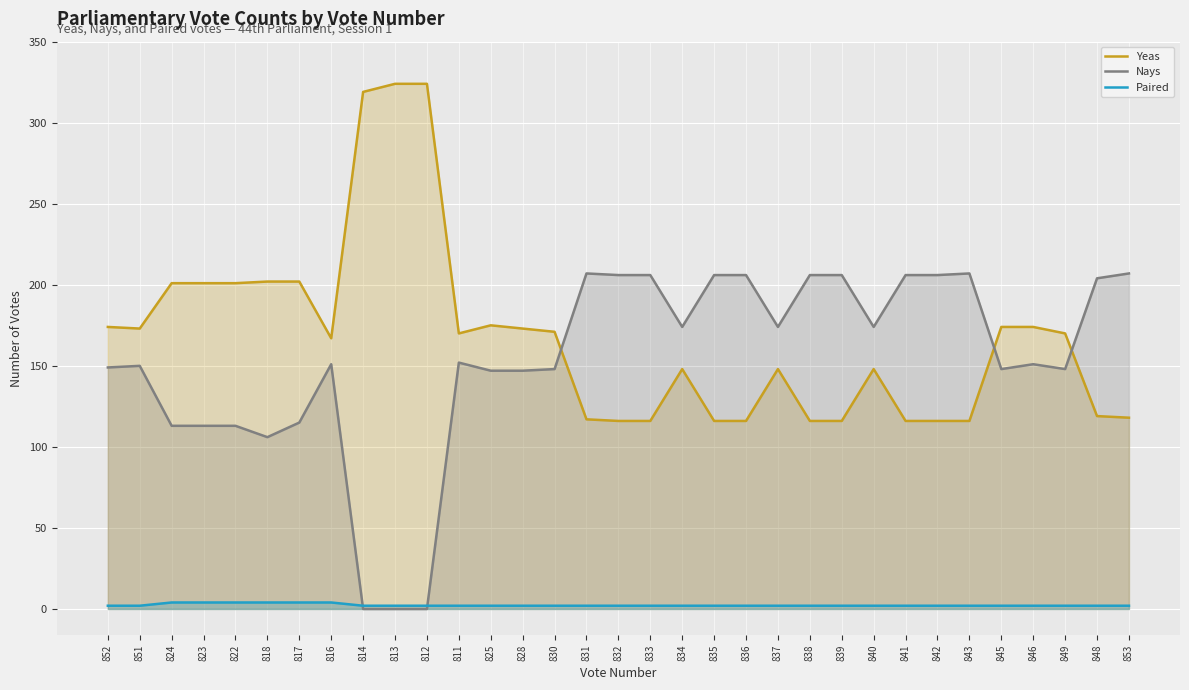

Which series has the largest range (max minus min)?

Yeas